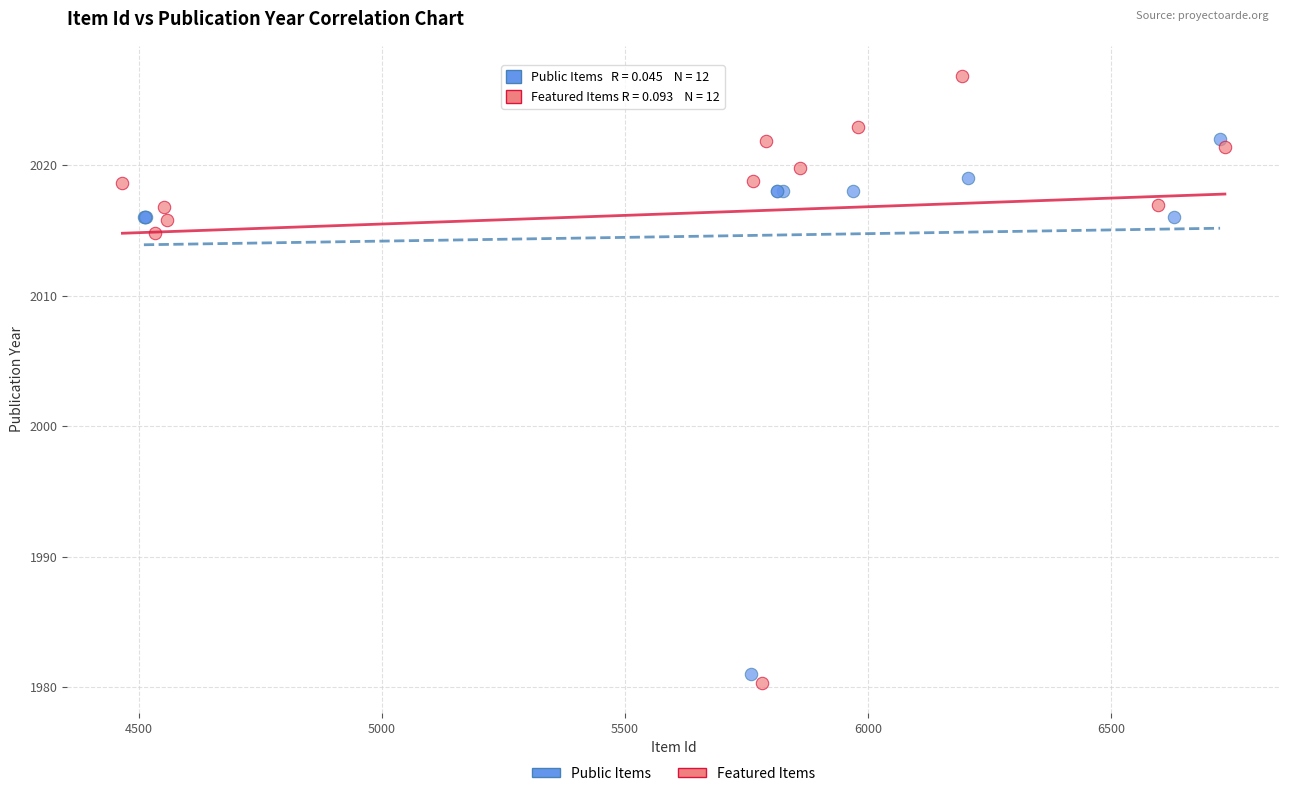

Which series has the widest spread of Y values?

Featured Items